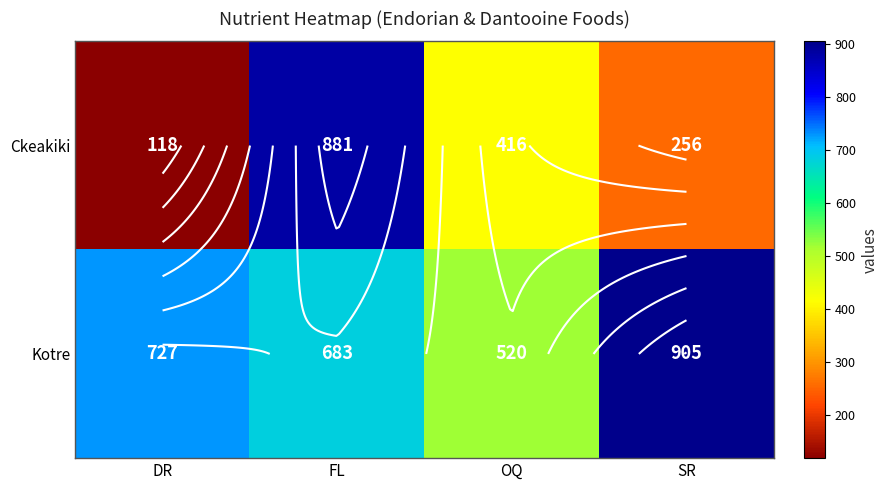

How many values in the Ckeakiki series exceed 416?

1